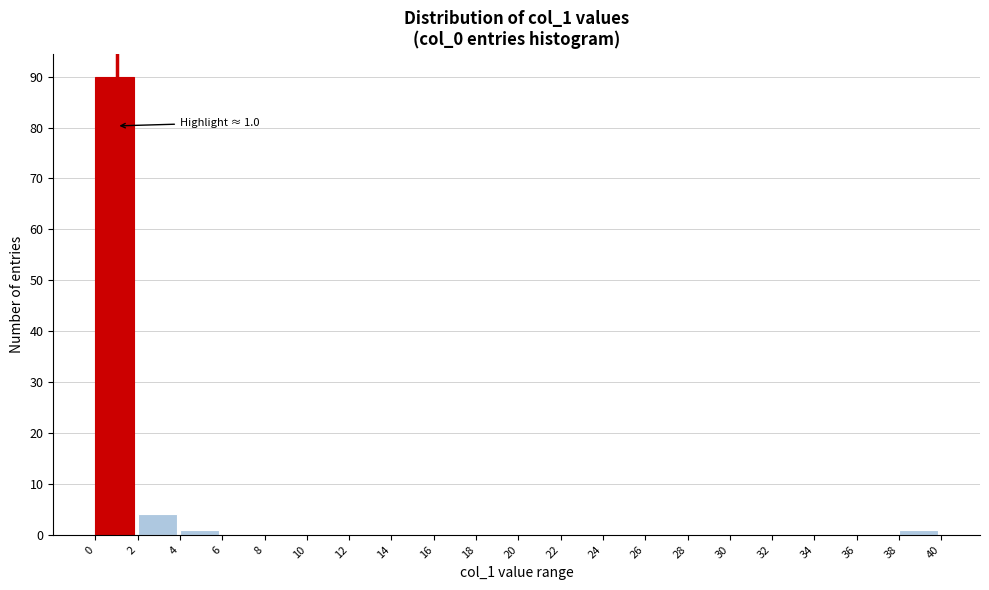

Which range on the x-axis has the tallest bar?

0 to 2